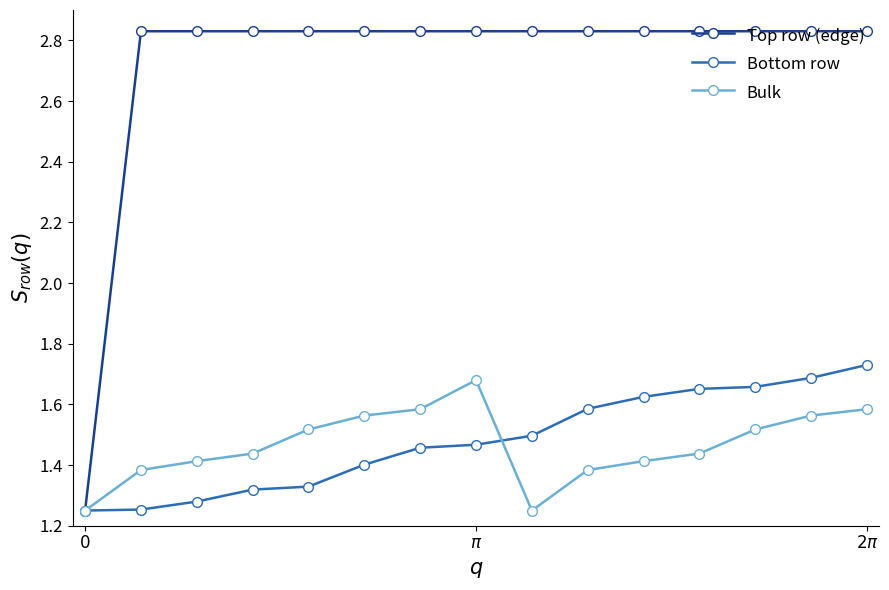

Which series has the widest spread of values?

Top row (edge)